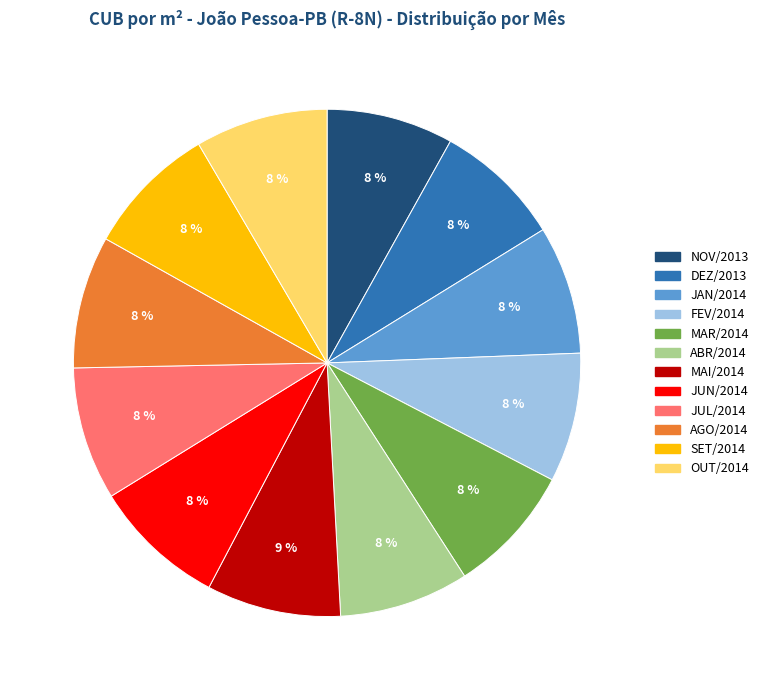

Approximately how many times larger is the value at NOV/2013 compared to JAN/2014?

1.0